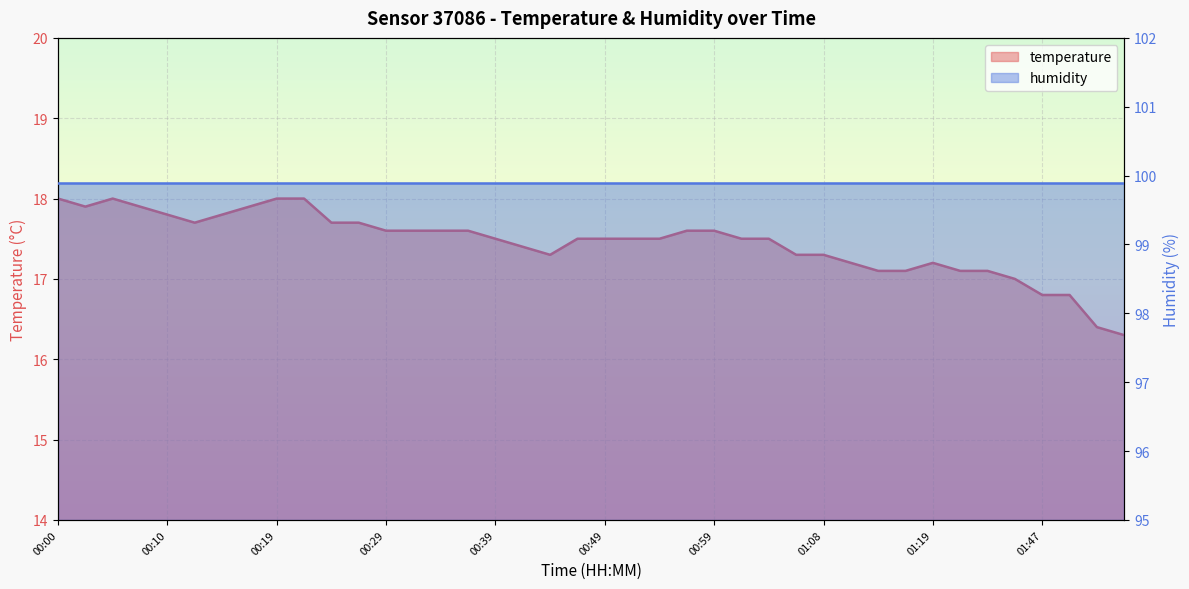

The value at 00:12 is 30.5. True or false?

False